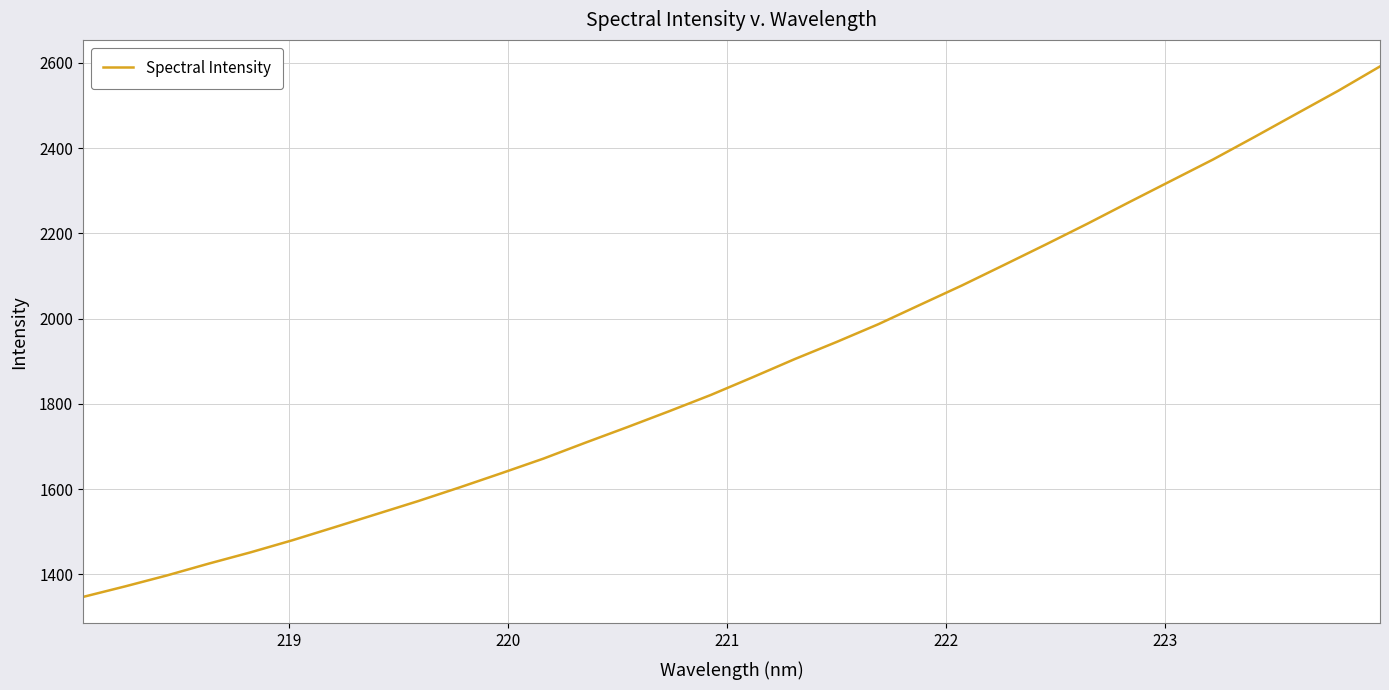

What is the minimum value shown in the chart?

1346.8